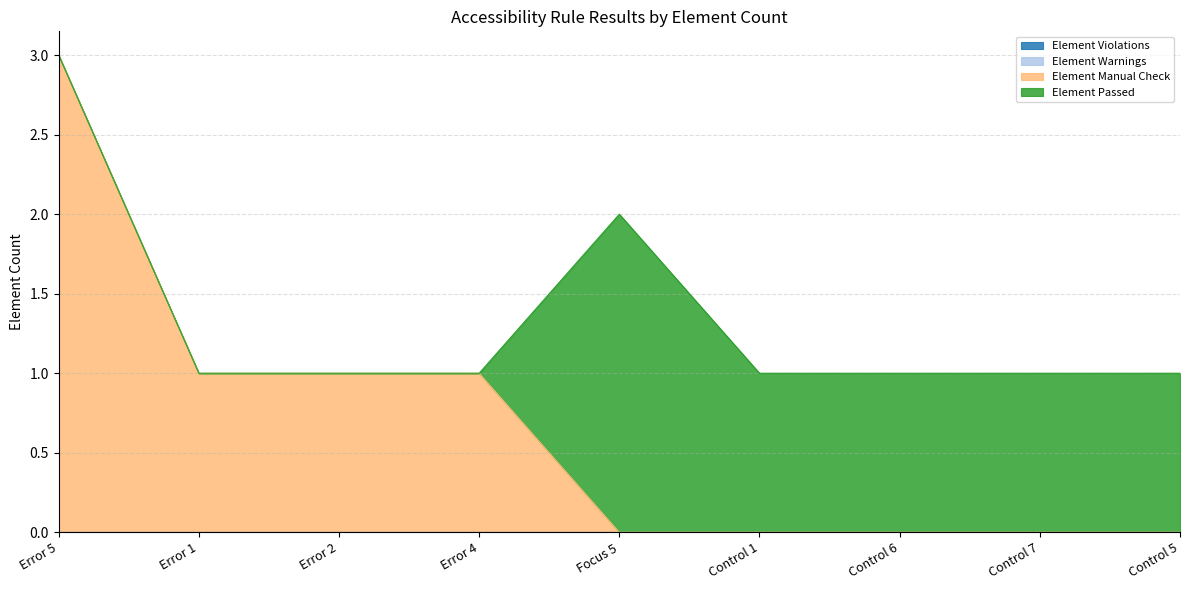

True or false: Element Passed and Element Warnings intersect in this chart.

False